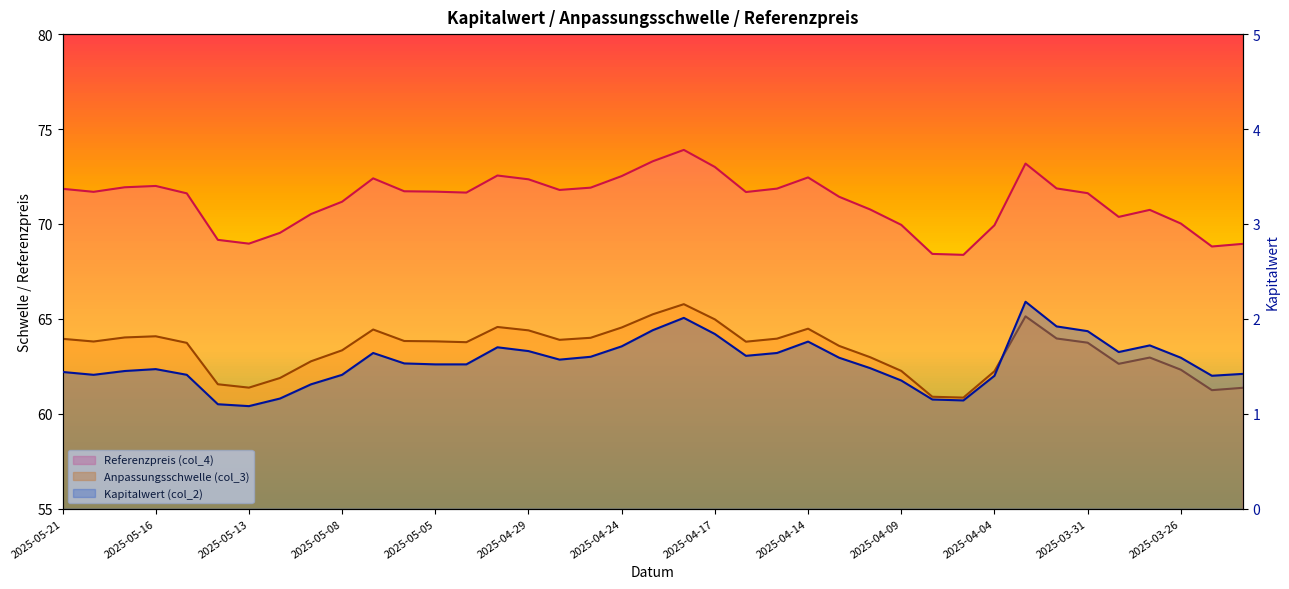

Rank the series by their maximum value, from lowest to highest.

Kapitalwert (col_2), Anpassungsschwelle (col_3), Referenzpreis (col_4)